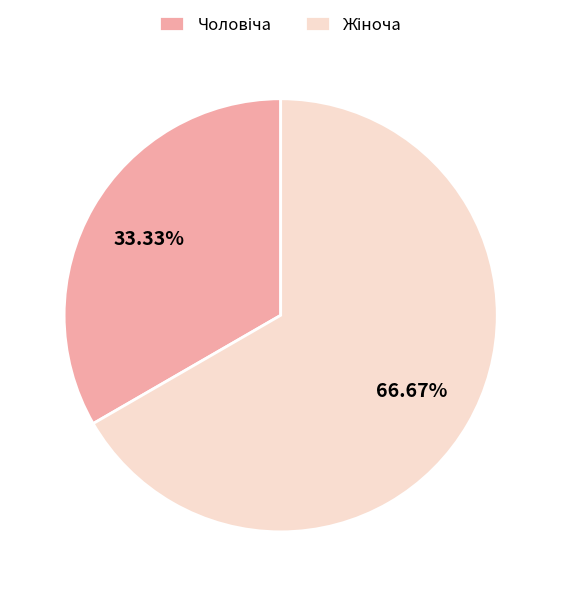

Is there a majority slice in this chart?

Yes